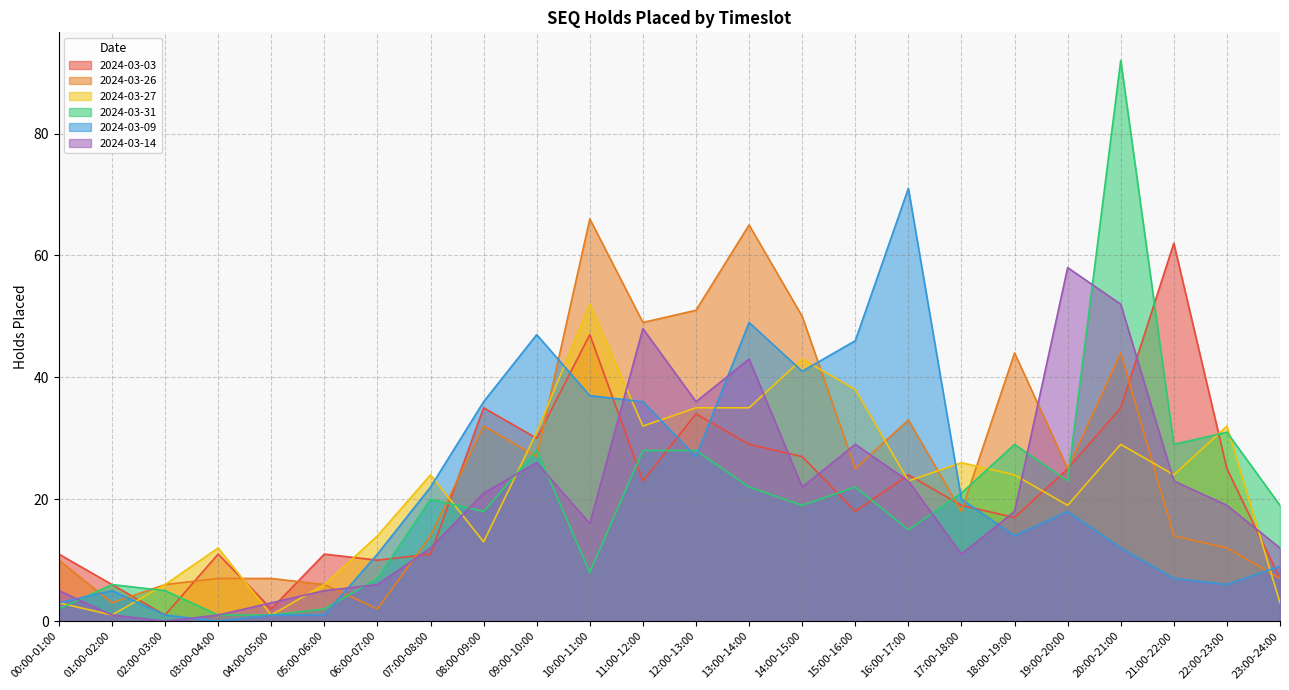

Which series has the largest range (max minus min)?

2024-03-31